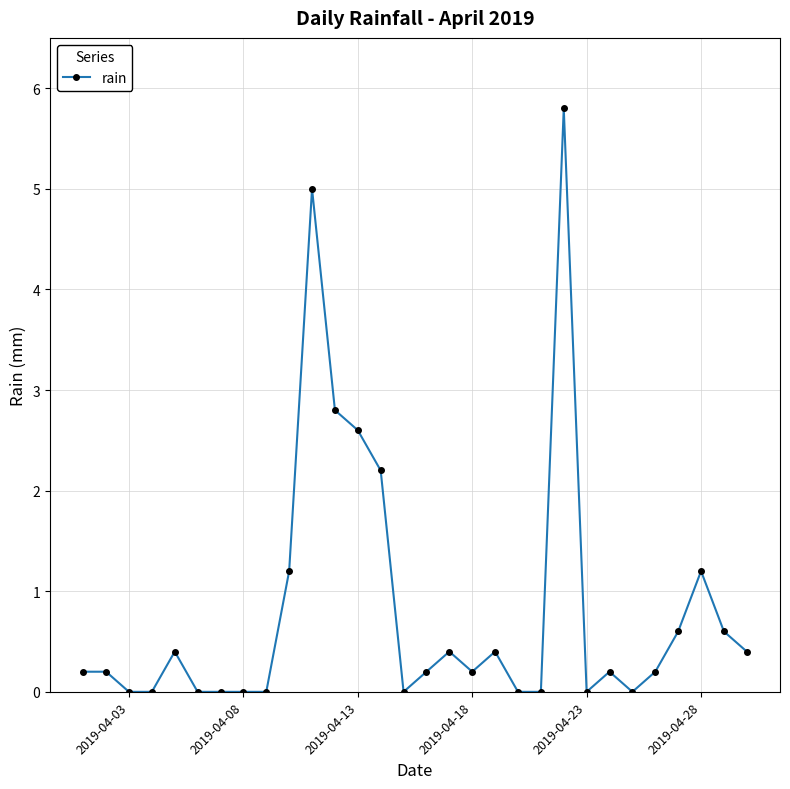

What is the value of the 27th point from the left?

0.6